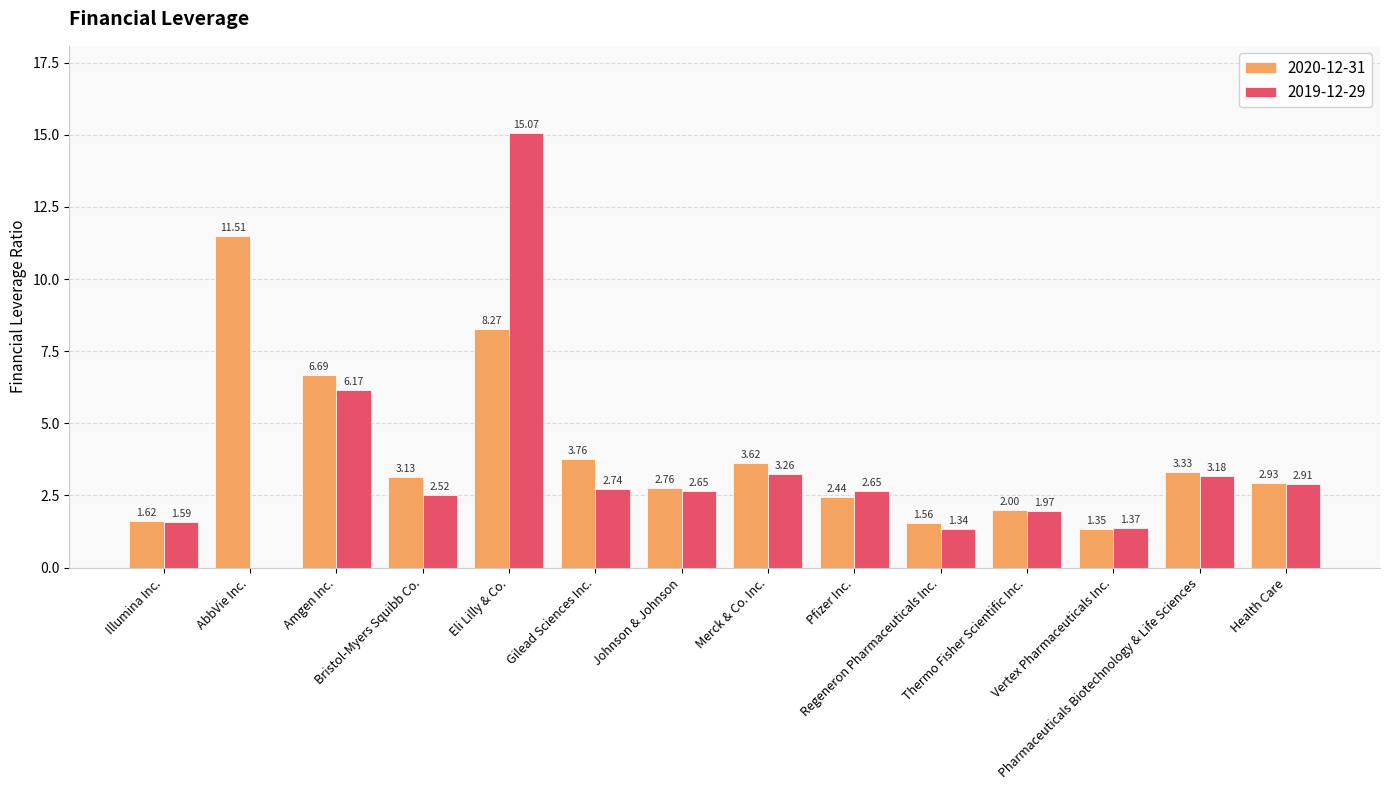

Which series has the largest total across all categories?

2020-12-31